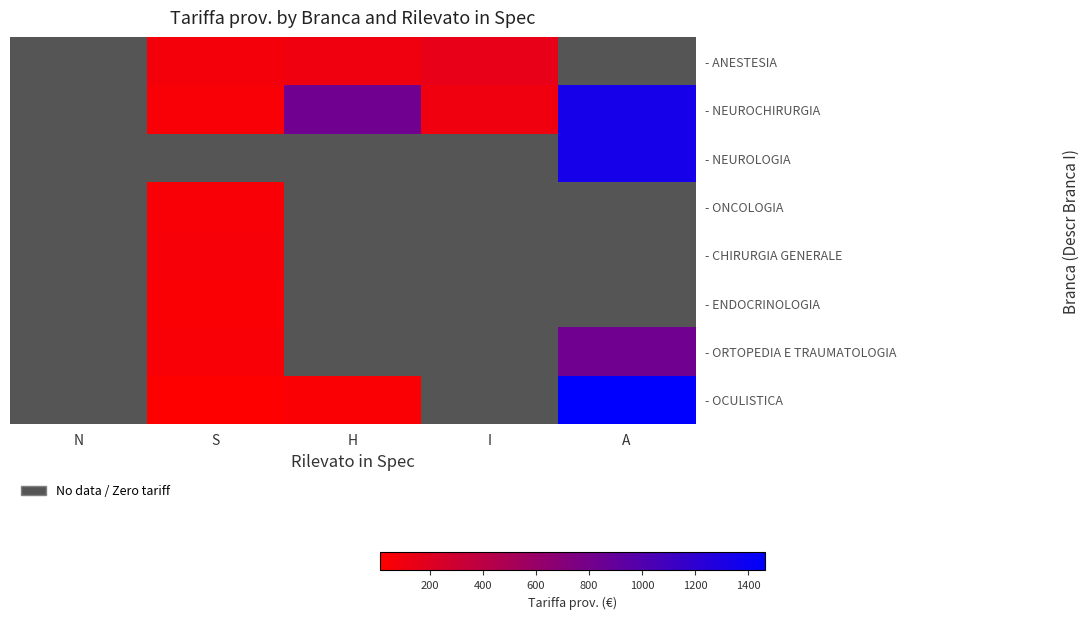

True or false: - ANESTESIA has a value of 77.5 at S.

True